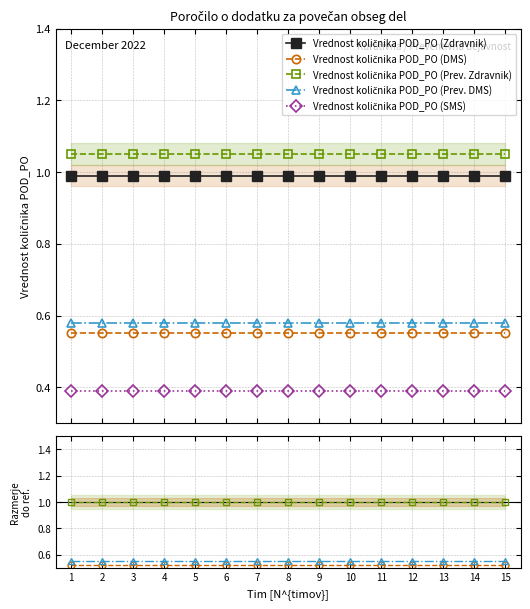

Reading left to right, transcribe all the data shown in this chart.

Vrednost količnika POD_PO (Zdravnik): 1=1.0	2=1.0	3=1.0	4=1.0	5=1.0	6=1.0	7=1.0	8=1.0	9=1.0	10=1.0	11=1.0	12=1.0	13=1.0	14=1.0	15=1.0
Vrednost količnika POD_PO (DMS): 1=0.5	2=0.5	3=0.5	4=0.5	5=0.5	6=0.5	7=0.5	8=0.5	9=0.5	10=0.5	11=0.5	12=0.5	13=0.5	14=0.5	15=0.5
Vrednost količnika POD_PO (Prev. Zdravnik): 1=1.0	2=1.0	3=1.0	4=1.0	5=1.0	6=1.0	7=1.0	8=1.0	9=1.0	10=1.0	11=1.0	12=1.0	13=1.0	14=1.0	15=1.0
Vrednost količnika POD_PO (Prev. DMS): 1=0.6	2=0.6	3=0.6	4=0.6	5=0.6	6=0.6	7=0.6	8=0.6	9=0.6	10=0.6	11=0.6	12=0.6	13=0.6	14=0.6	15=0.6
Vrednost količnika POD_PO (SMS): 1=0.4	2=0.4	3=0.4	4=0.4	5=0.4	6=0.4	7=0.4	8=0.4	9=0.4	10=0.4	11=0.4	12=0.4	13=0.4	14=0.4	15=0.4